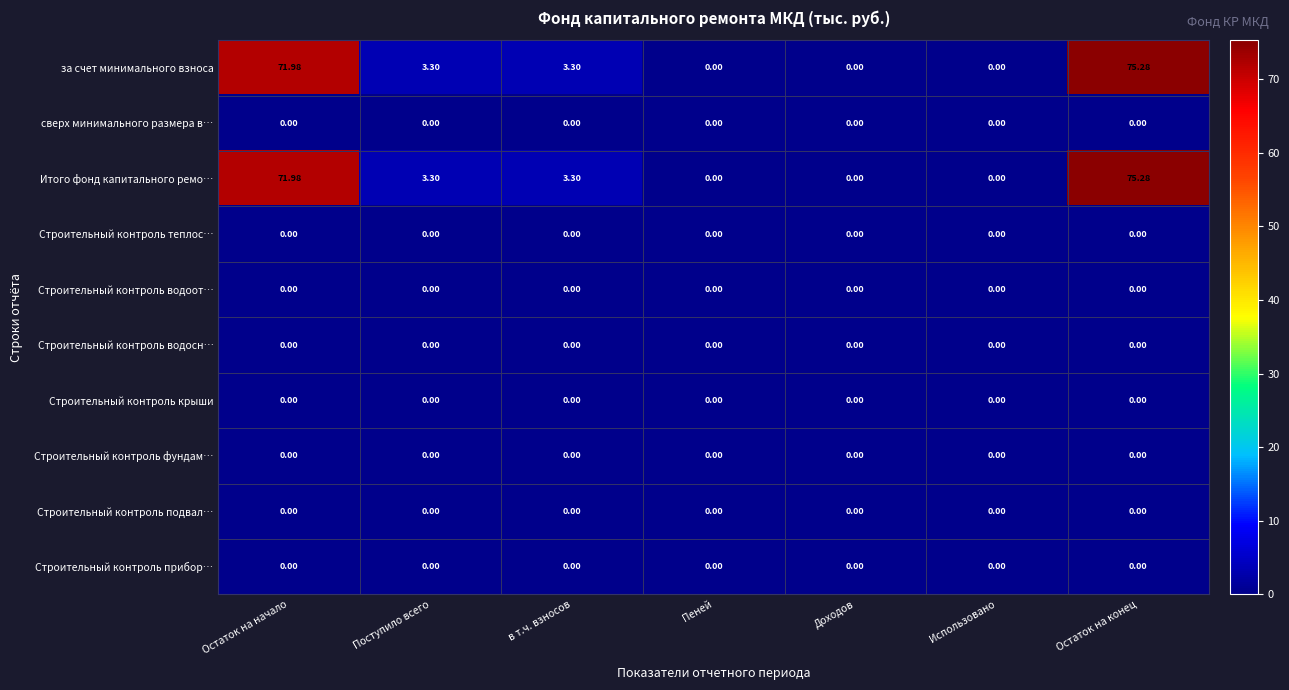

At which category is the sum across all series the highest?

Остаток на конец